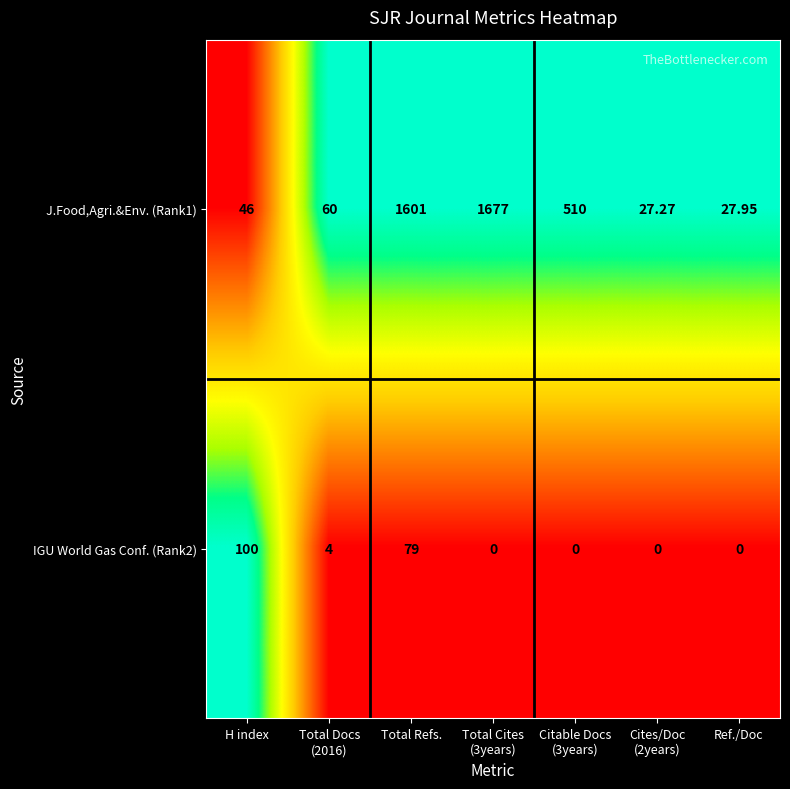

At which category is the sum across all series the highest?

Total Refs.